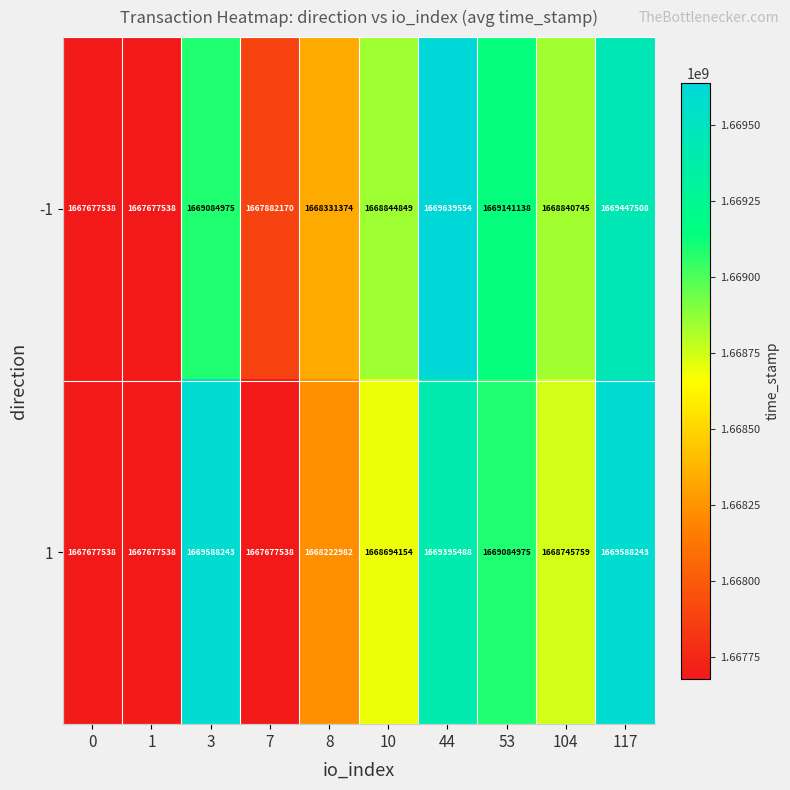

At how many categories does at least one series exceed 1668365137?

6